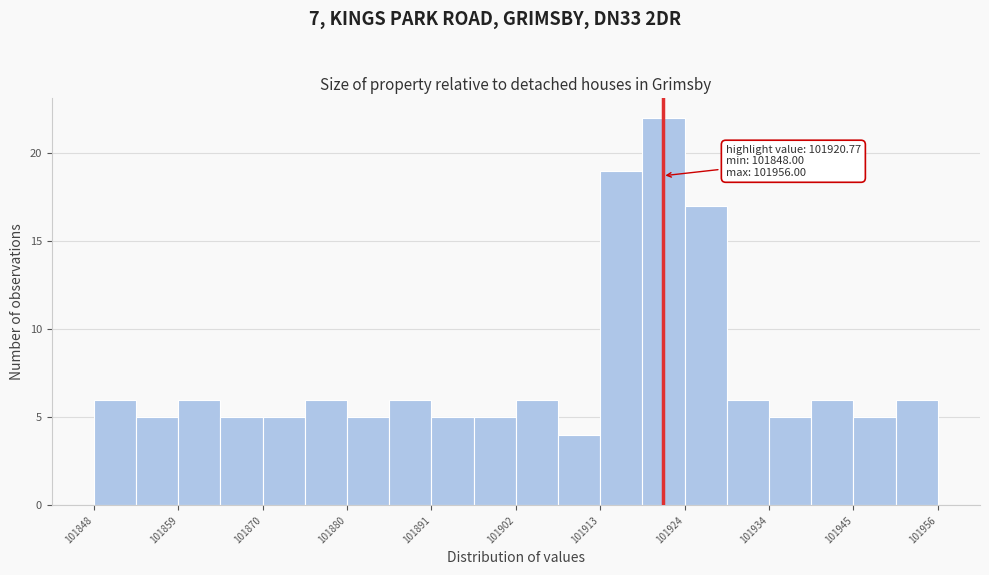

Read against the x-axis, roughly where is the centre of the tallest bar?

101920